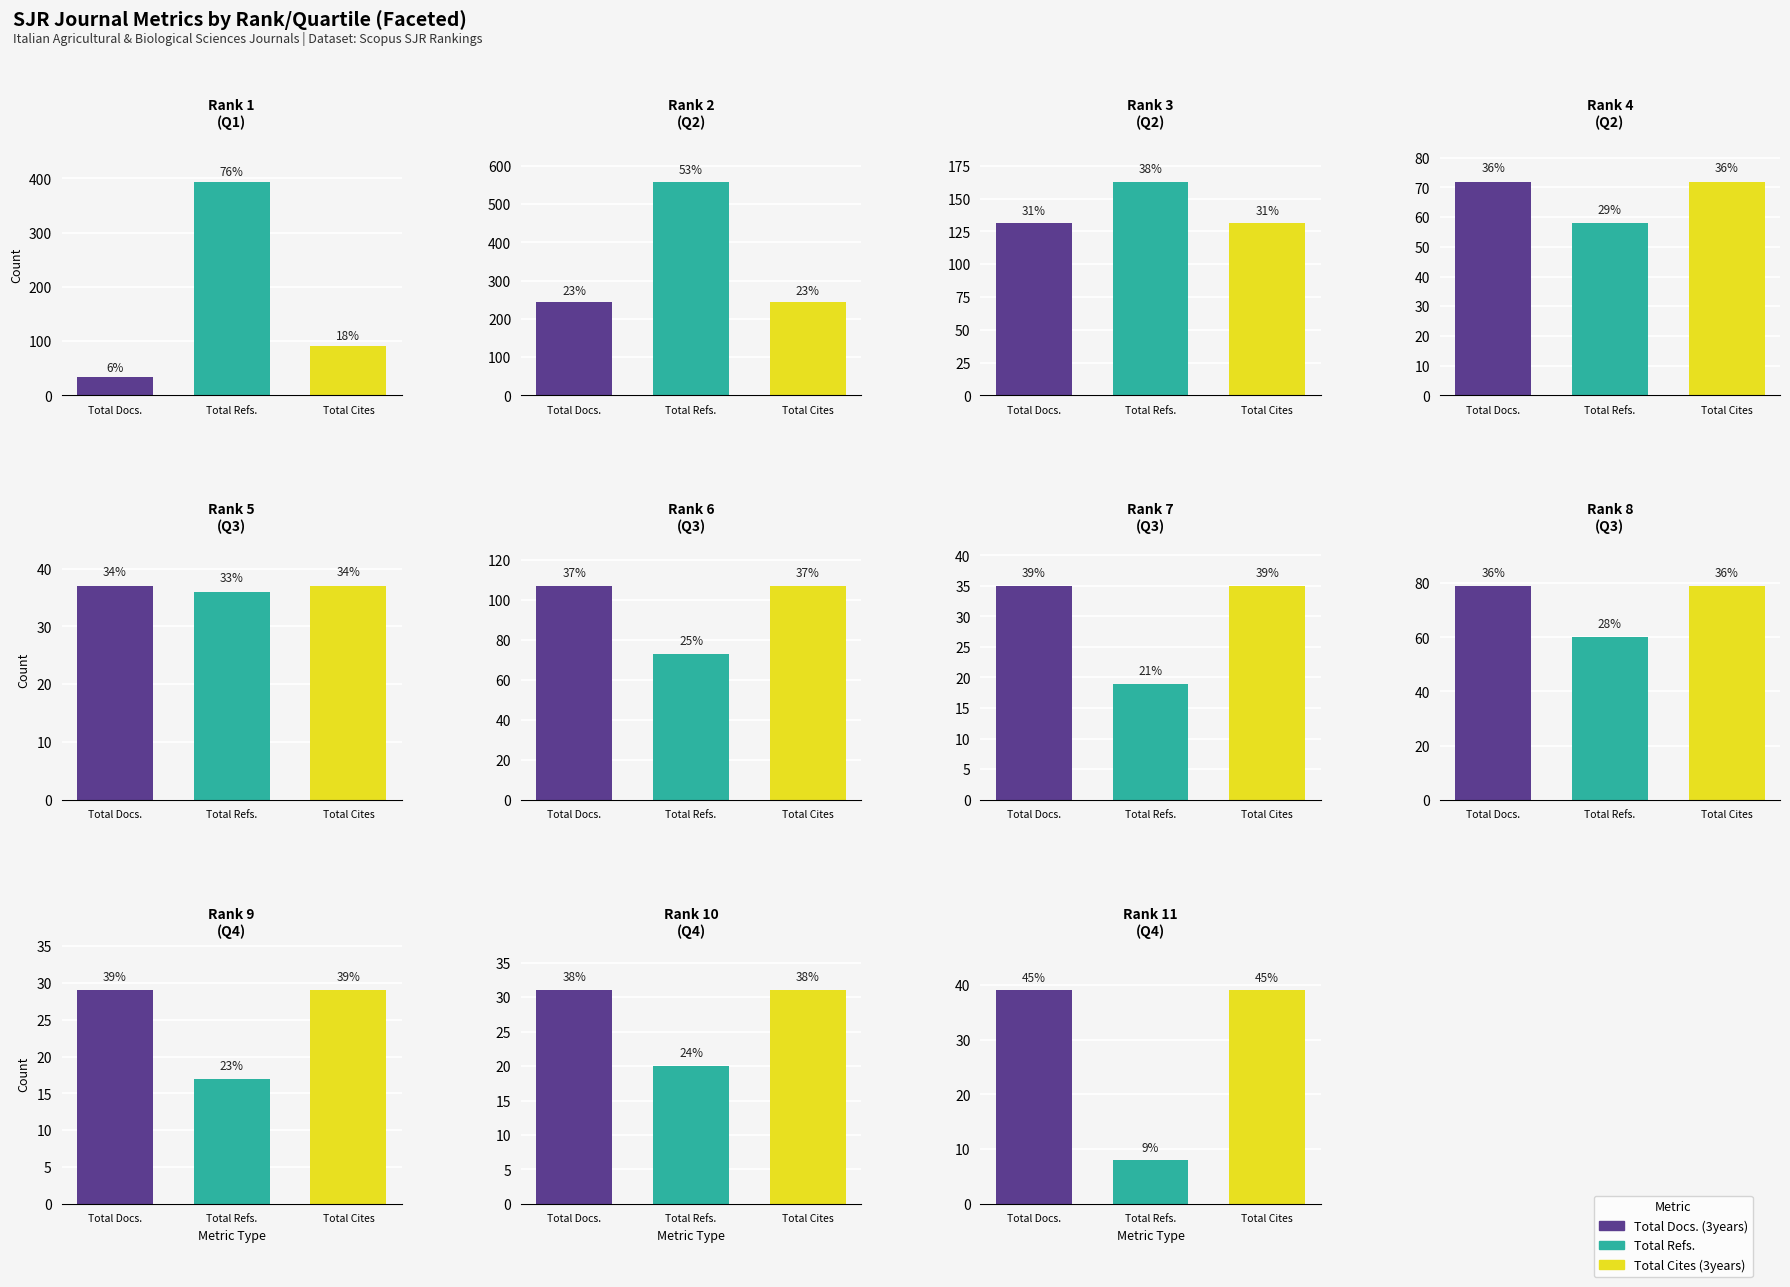

Reading left to right, transcribe all the data shown in this chart.

Total Docs. (3years): 33	244	131	72	37	107	35	79	29	31	39
Total Refs.: 394	559	163	58	36	73	19	60	17	20	8
Total Cites (3years): 91	244	131	72	37	107	35	79	29	31	39